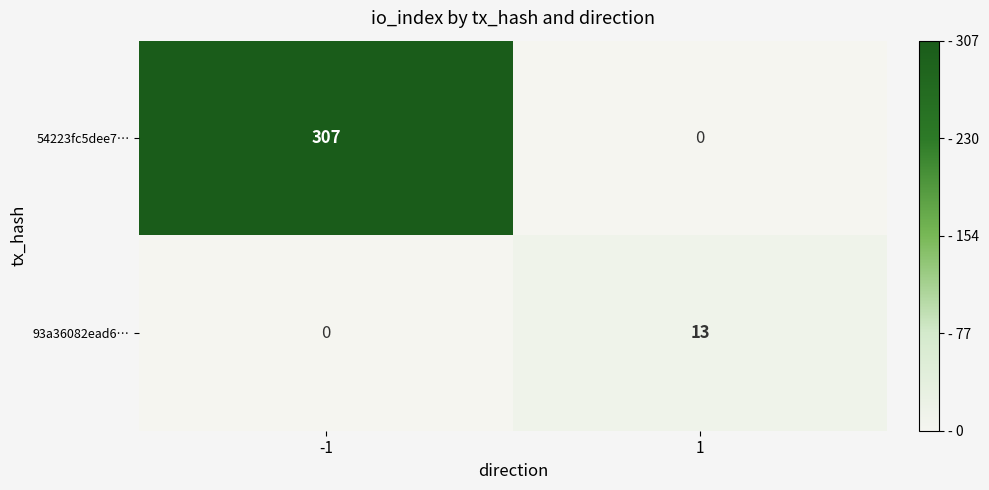

Rank the series by their maximum value, from highest to lowest.

54223fc5dee7…, 93a36082ead6…